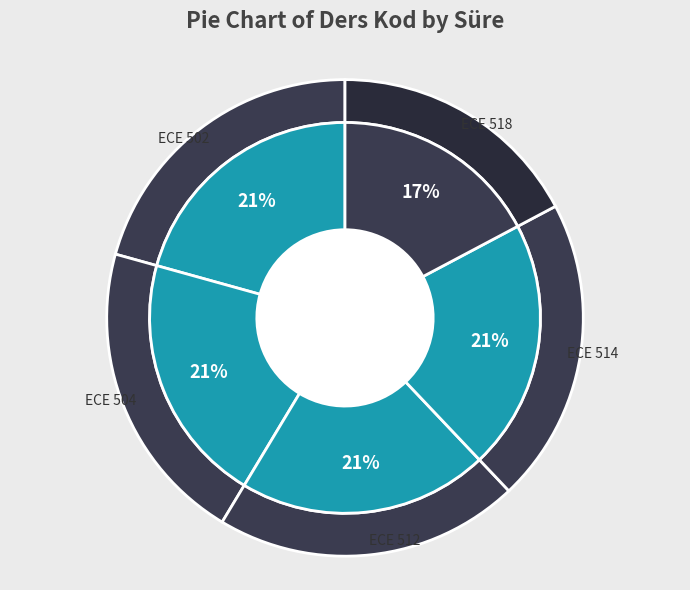

Is there any slice that represents more than half of the pie?

No